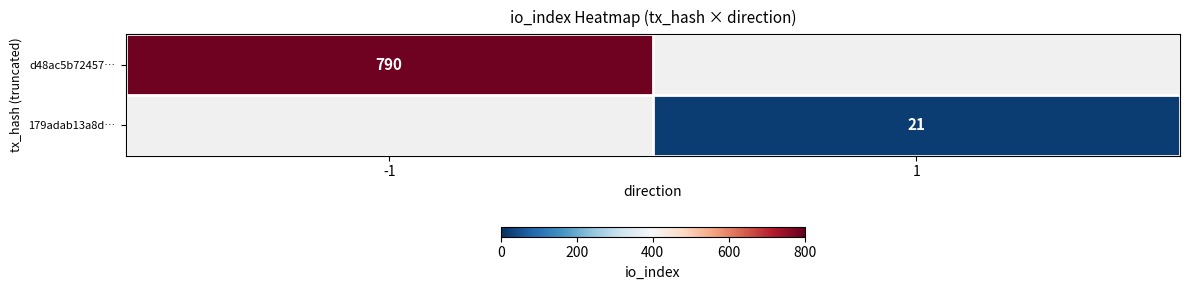

The 179adab13a8d… series shows 21 at 1. True or false?

True